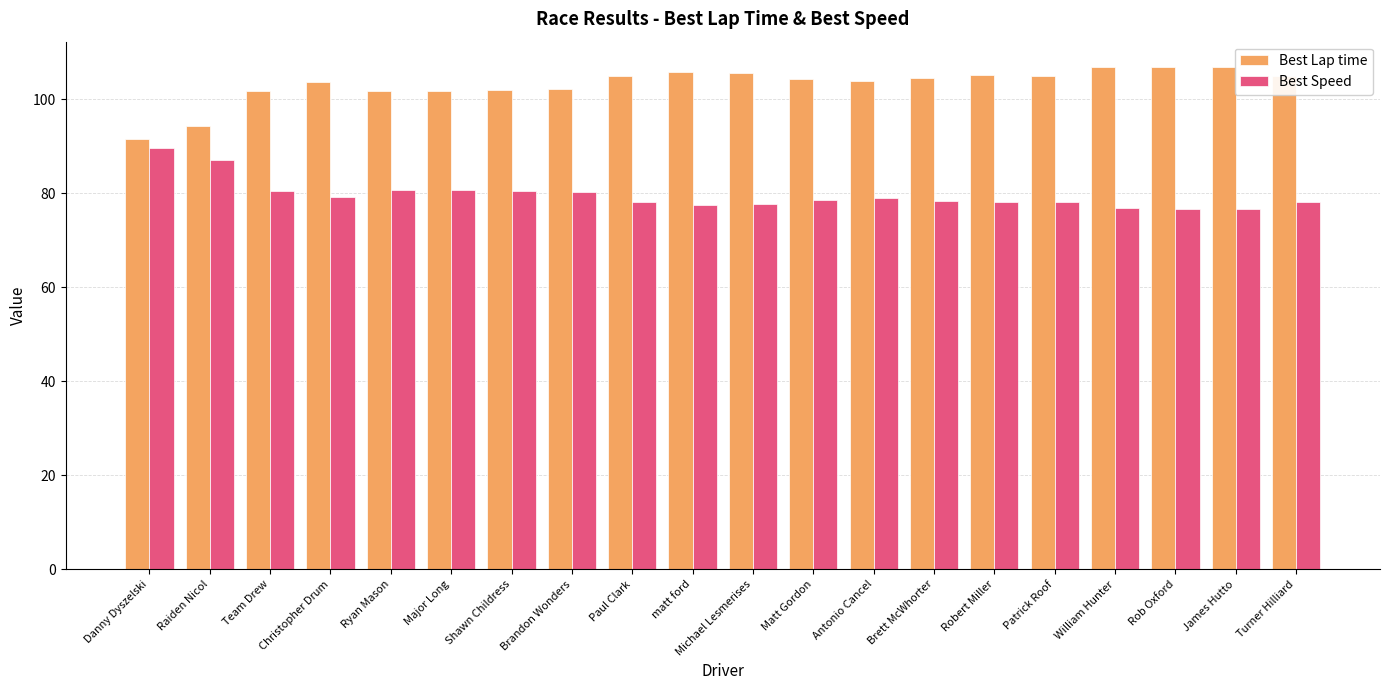

What is the maximum value shown in the chart?

106.9